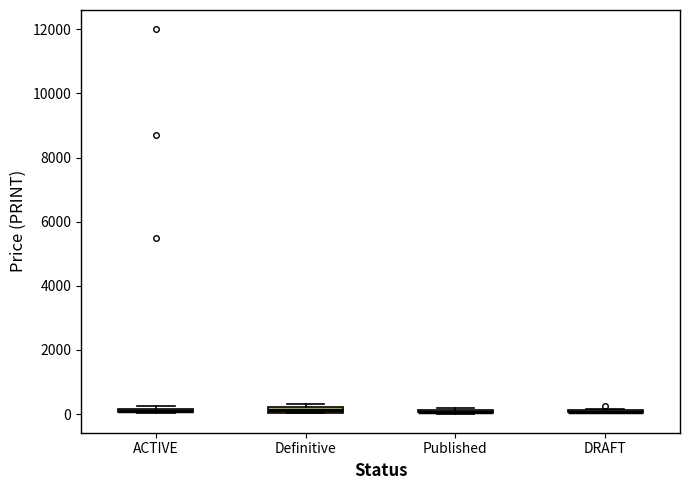

Where is the upper edge of the box for Definitive on the y-axis? The values are not printed on the chart, so give them approximately, as read against the axis.

200